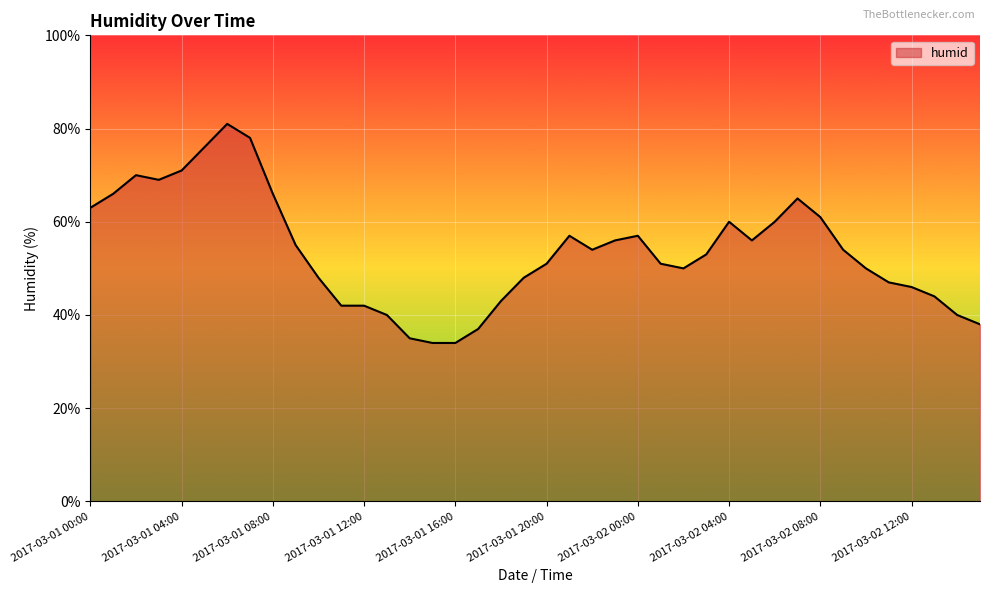

What is the difference between the maximum and minimum values?

47